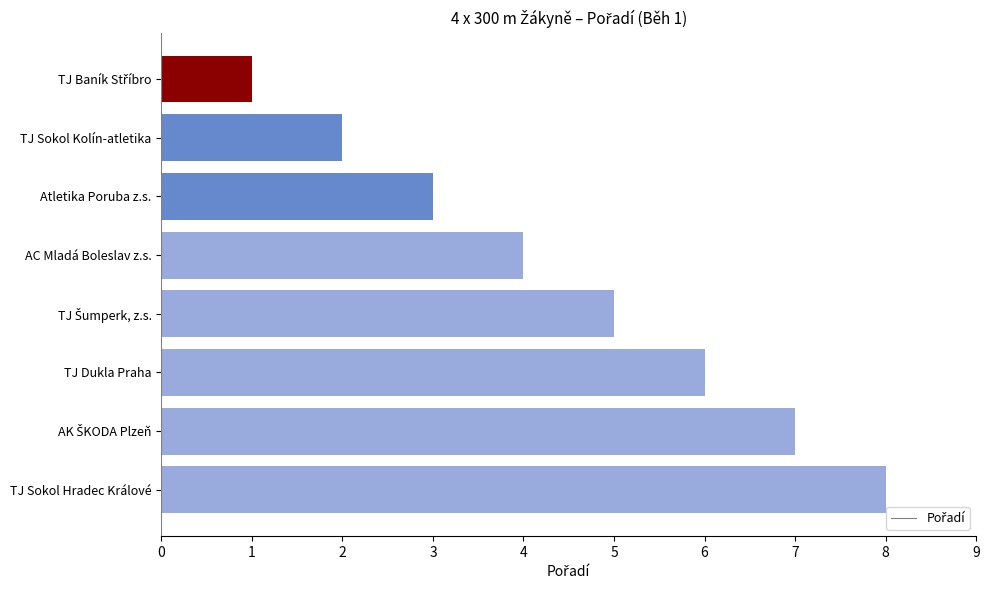

Read the value at Atletika Poruba z.s..

3